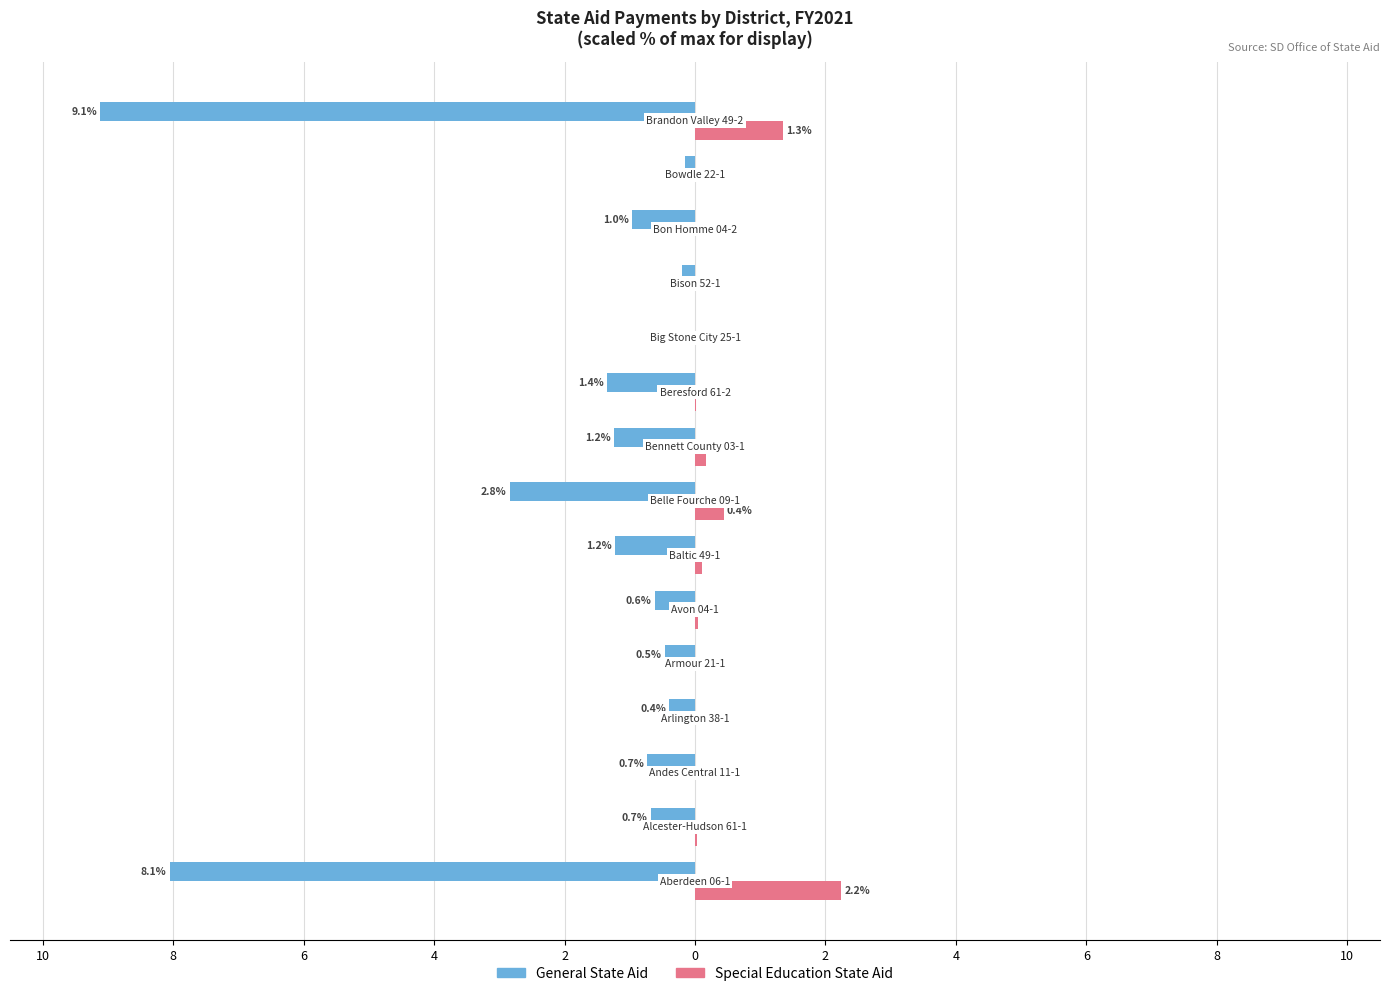

At which category does the chart reach its minimum across all series?

14